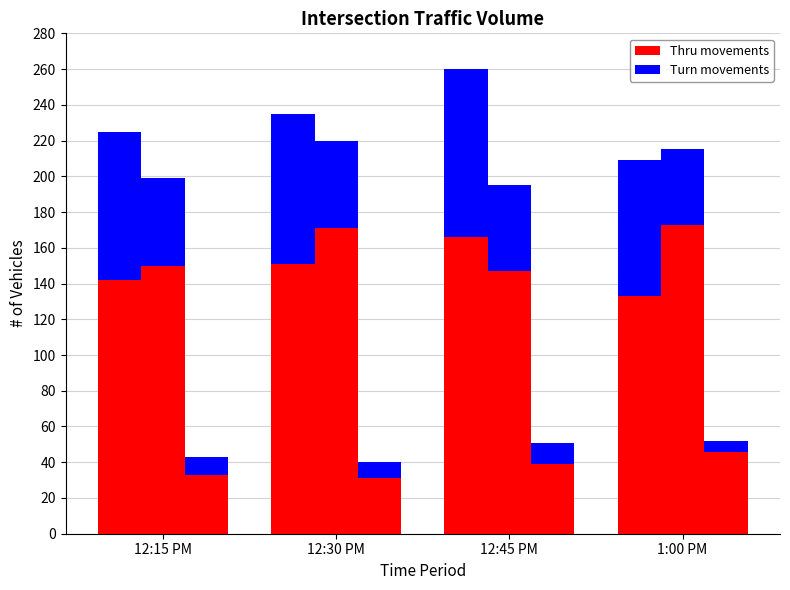

What is the value of the SB Thru bar at the 1st from the left?

142